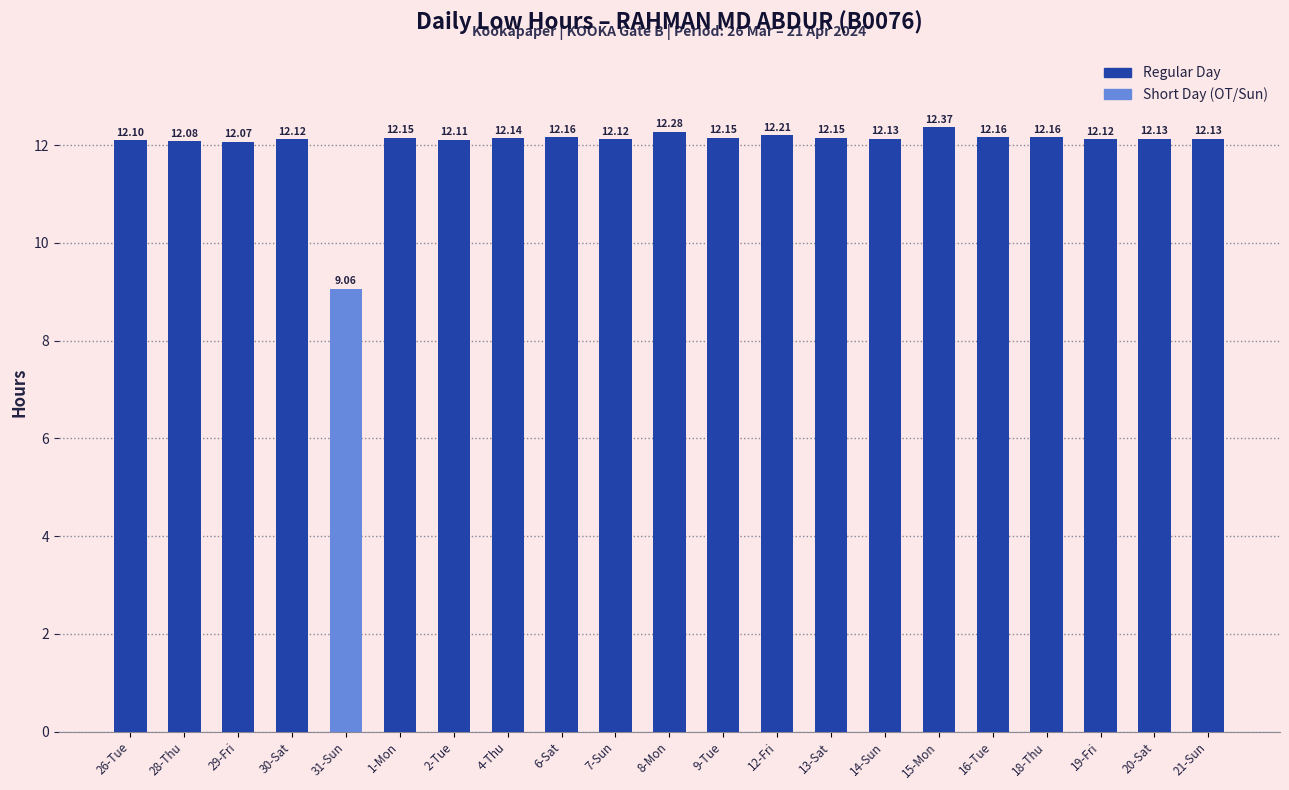

What position from the left is 28-Thu?

2